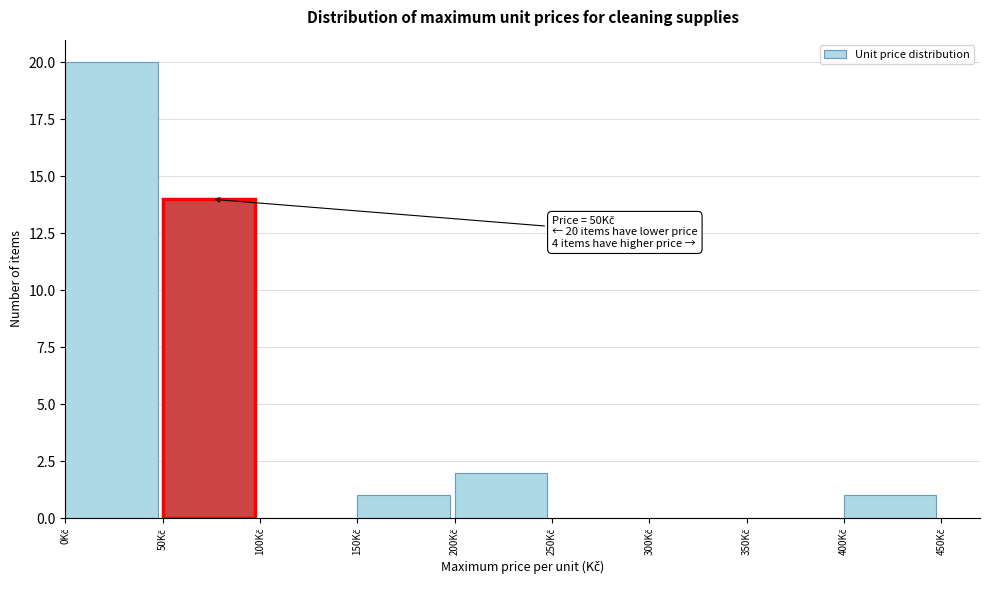

Which range on the x-axis has the tallest bar?

0 to 50